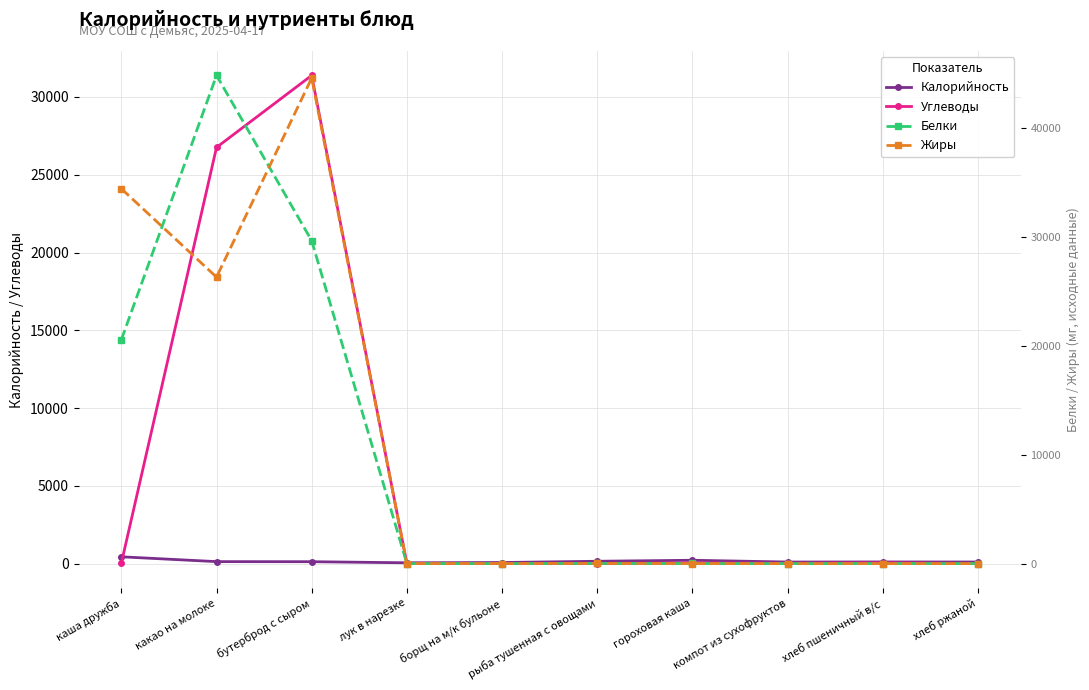

Reading left to right, list all the values displayed in this chart.

Калорийность: каша дружба=442.0	какао на молоке=132.1	бутерброд с сыром=127.3	лук в нарезке=56.6	борщ на м/к бульоне=74.7	рыба тушенная с овощами=154.8	гороховая каша=219.7	компот из сухофруктов=106.0	хлеб пшеничный в/с=111.5	хлеб ржаной=107.0
Углеводы: каша дружба=36.5	какао на молоке=26755.0	бутерброд с сыром=31382.0	лук в нарезке=5.8	борщ на м/к бульоне=6.4	рыба тушенная с овощами=10.4	гороховая каша=47.1	компот из сухофруктов=25.2	хлеб пшеничный в/с=53.4	хлеб ржаной=7.3
Белки: каша дружба=20576.0	какао на молоке=44869.0	бутерброд с сыром=29677.0	лук в нарезке=2.1	борщ на м/к бульоне=2.0	рыба тушенная с овощами=13.4	гороховая каша=9.3	компот из сухофруктов=1.0	хлеб пшеничный в/с=7.7	хлеб ржаной=2.4
Жиры: каша дружба=34455.0	какао на молоке=26330.0	бутерброд с сыром=44626.0	лук в нарезке=4.3	борщ на м/к бульоне=5.4	рыба тушенная с овощами=14.2	гороховая каша=5.6	компот из сухофруктов=0.0	хлеб пшеничный в/с=0.4	хлеб ржаной=0.3